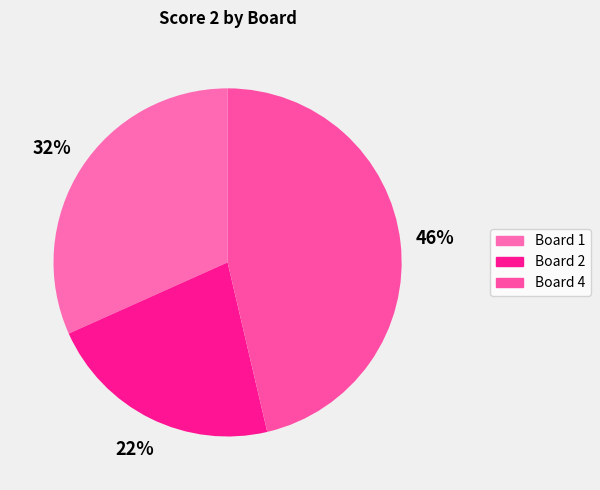

How many segments does this pie chart have?

3